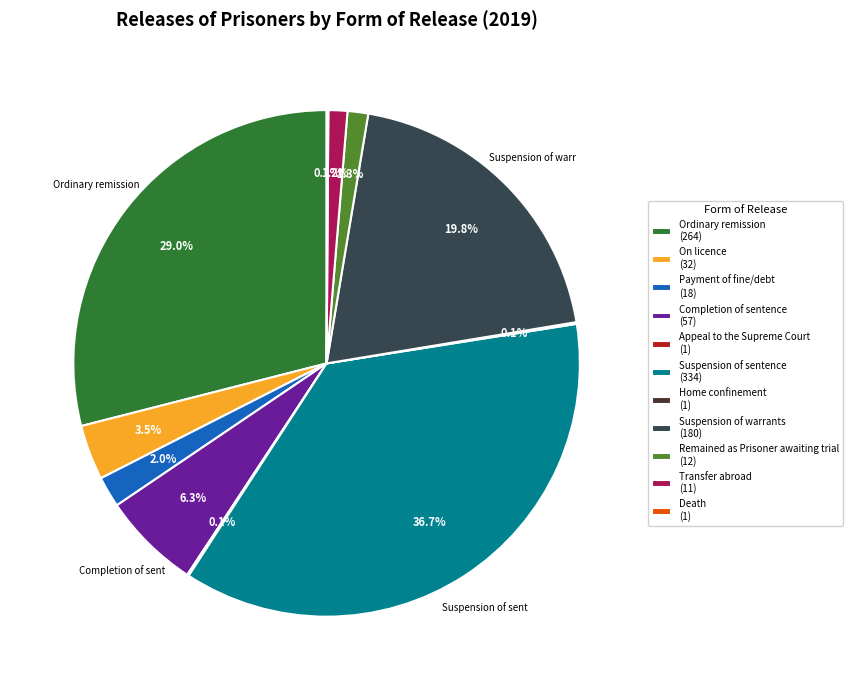

Which slice is the largest?

Suspension of sentence